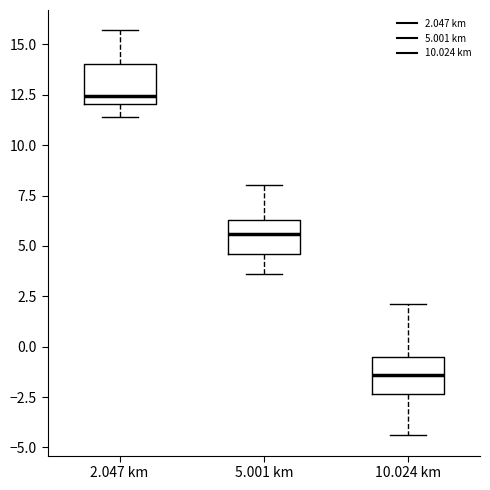

Which box has the lowest median line?

10.024 km